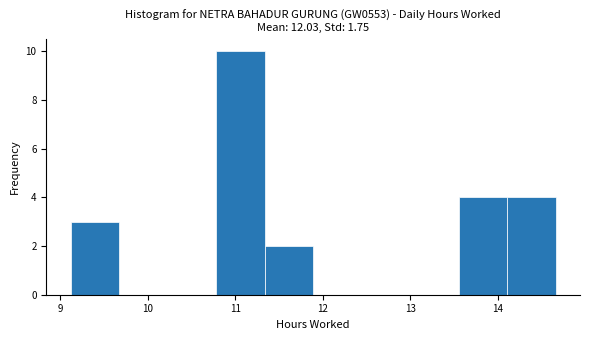

Reading left to right, transcribe this chart: for each bar, give the range it covers on the x-axis and its height. Neither the bar edges nor the heights are printed on the chart, so give them approximately, as read against the axes.

9.1 to 9.7: 3
9.7 to 10.2: 0
10.2 to 10.8: 0
10.8 to 11.3: 10
11.3 to 11.9: 2
11.9 to 12.4: 0
12.4 to 13.0: 0
13.0 to 13.6: 0
13.6 to 14.1: 4
14.1 to 14.7: 4